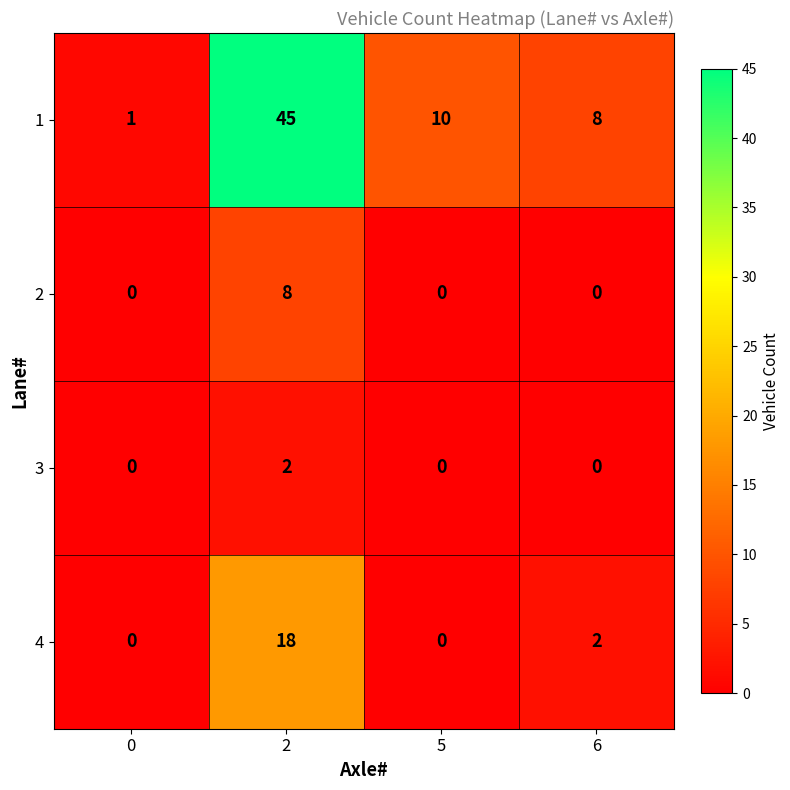

Reading left to right, transcribe all the data shown in this chart.

1: 1	45	10	8
2: 0	8	0	0
3: 0	2	0	0
4: 0	18	0	2